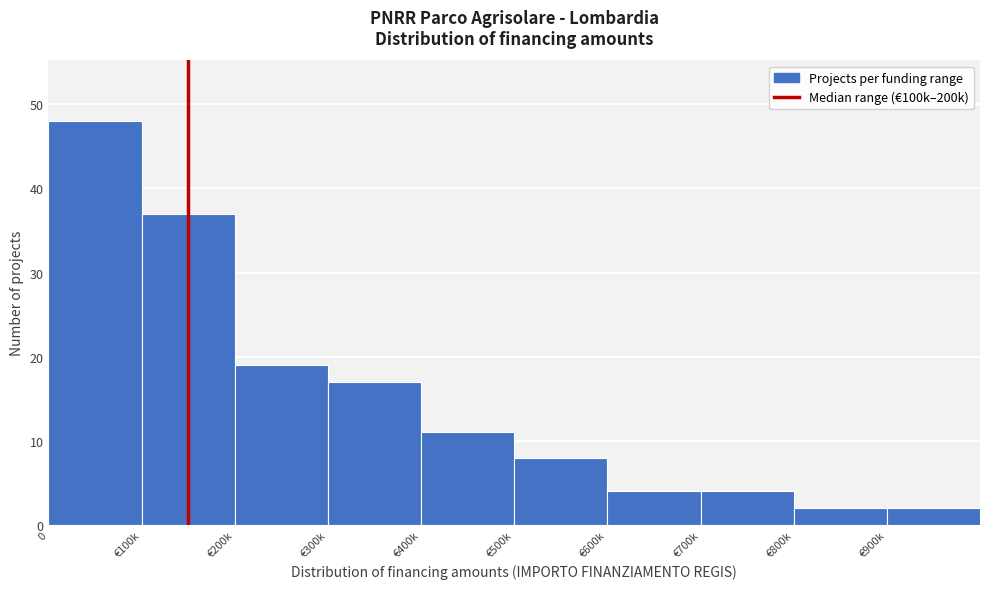

Reading right to left, transcribe all the data shown in this chart.

2	2	4	4	8	11	17	19	37	48